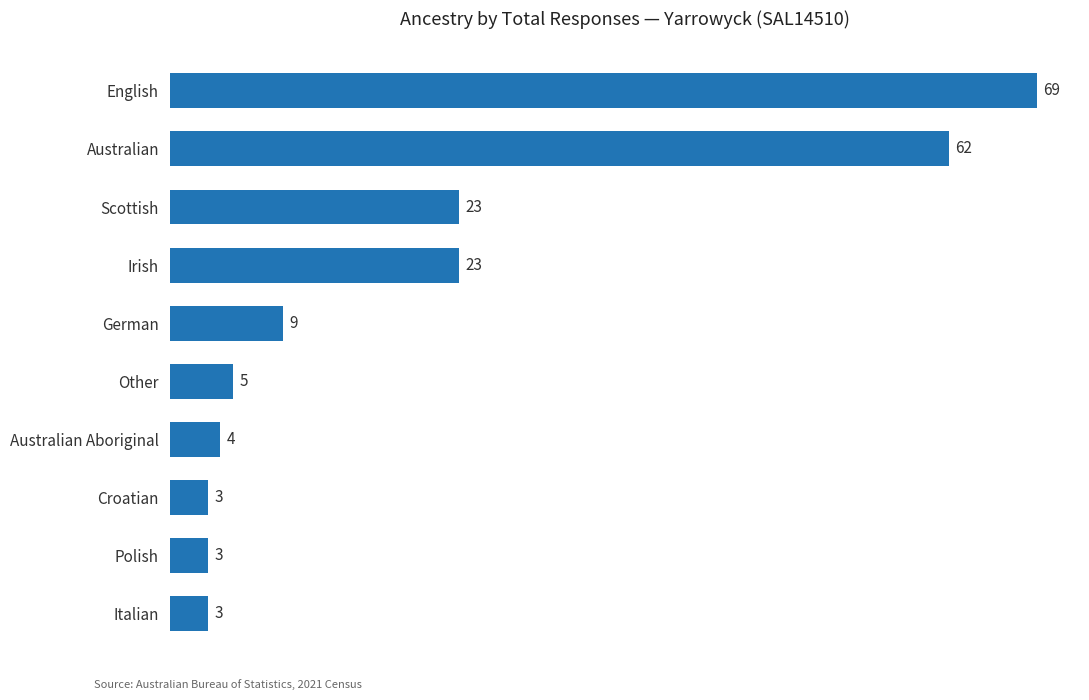

What is the greatest value displayed?

69